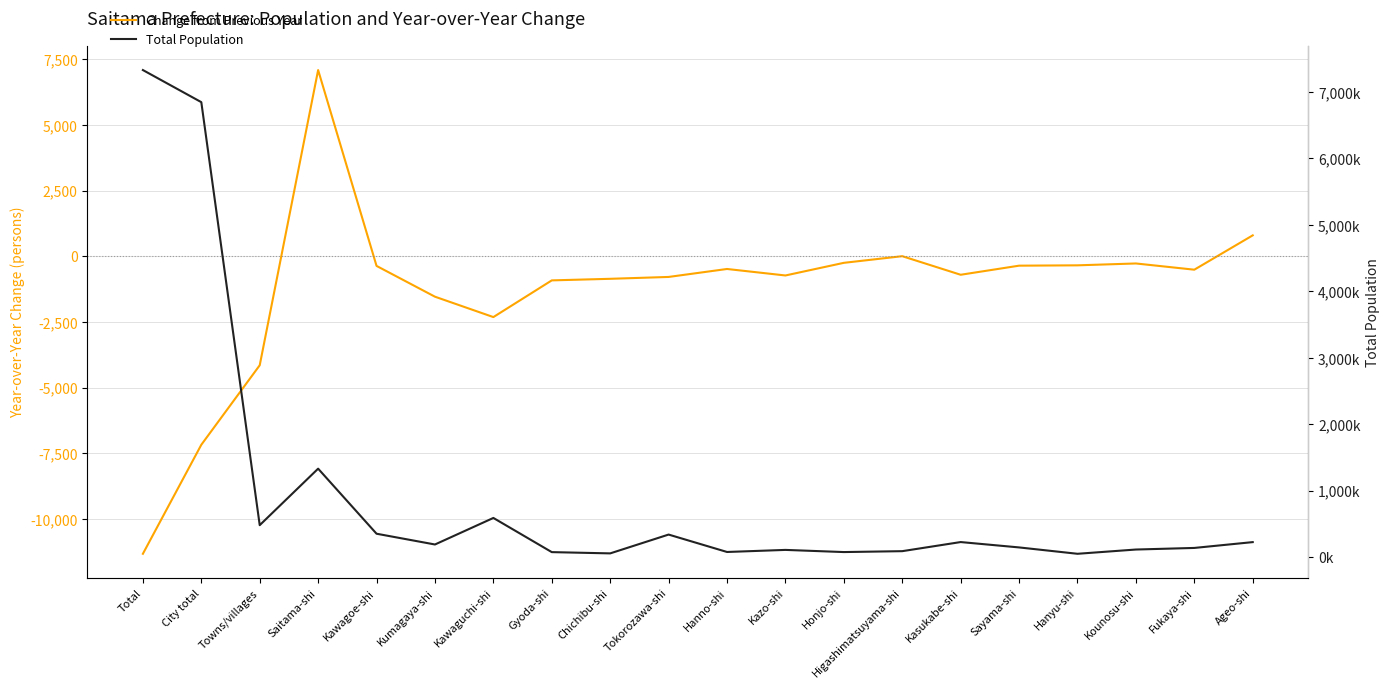

Reading right to left, what are all the values shown in this chart?

Change from Previous Year: Ageo-shi=795	Fukaya-shi=-512	Kounosu-shi=-275	Hanyu-shi=-346	Sayama-shi=-359	Kasukabe-shi=-705	Higashimatsuyama-shi=2	Honjo-shi=-251	Kazo-shi=-732	Hanno-shi=-485	Tokorozawa-shi=-788	Chichibu-shi=-859	Gyoda-shi=-919	Kawaguchi-shi=-2316	Kumagaya-shi=-1540	Kawagoe-shi=-368	Saitama-shi=7087	Towns/villages=-4150	City total=-7176	Total=-11326
Total Population: Ageo-shi=227942	Fukaya-shi=140418	Kounosu-shi=116428	Hanyu-shi=52394	Sayama-shi=148115	Kasukabe-shi=228796	Higashimatsuyama-shi=91820	Honjo-shi=78301	Kazo-shi=110797	Hanno-shi=79614	Tokorozawa-shi=341508	Chichibu-shi=58467	Gyoda-shi=77445	Kawaguchi-shi=591584	Kumagaya-shi=192243	Kawagoe-shi=354230	Saitama-shi=1332930	Towns/villages=482894	City total=6846622	Total=7329516